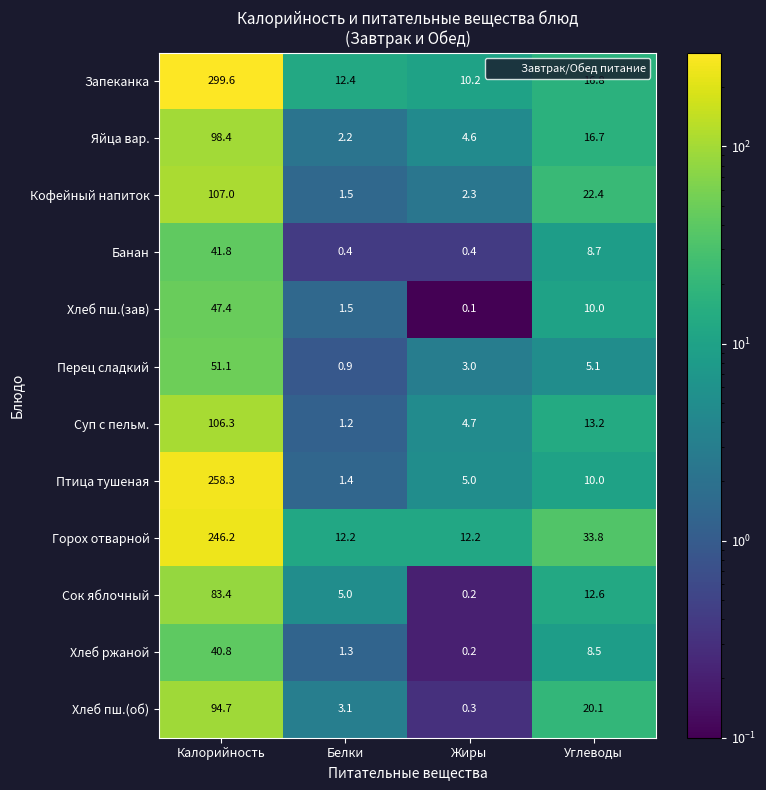

Which series has the widest spread of values?

Запеканка